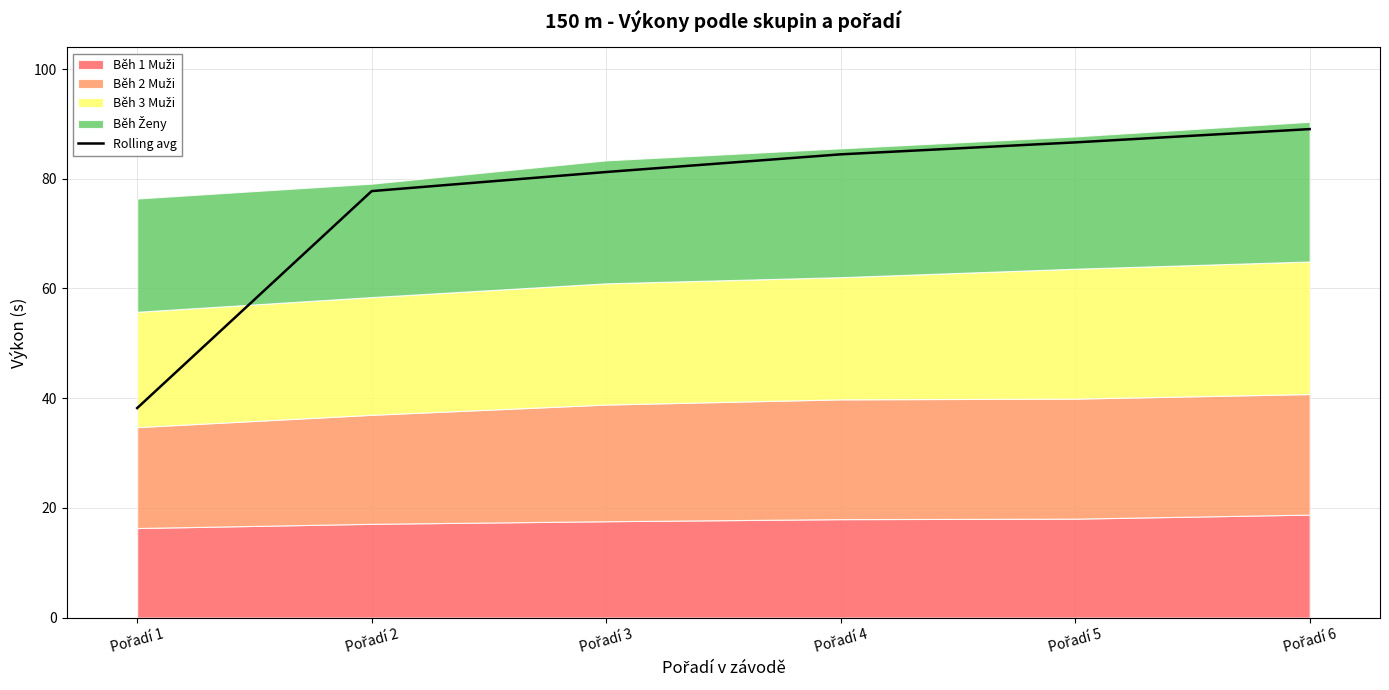

Is it true that the value at Pořadí 6 is 89.1?

True